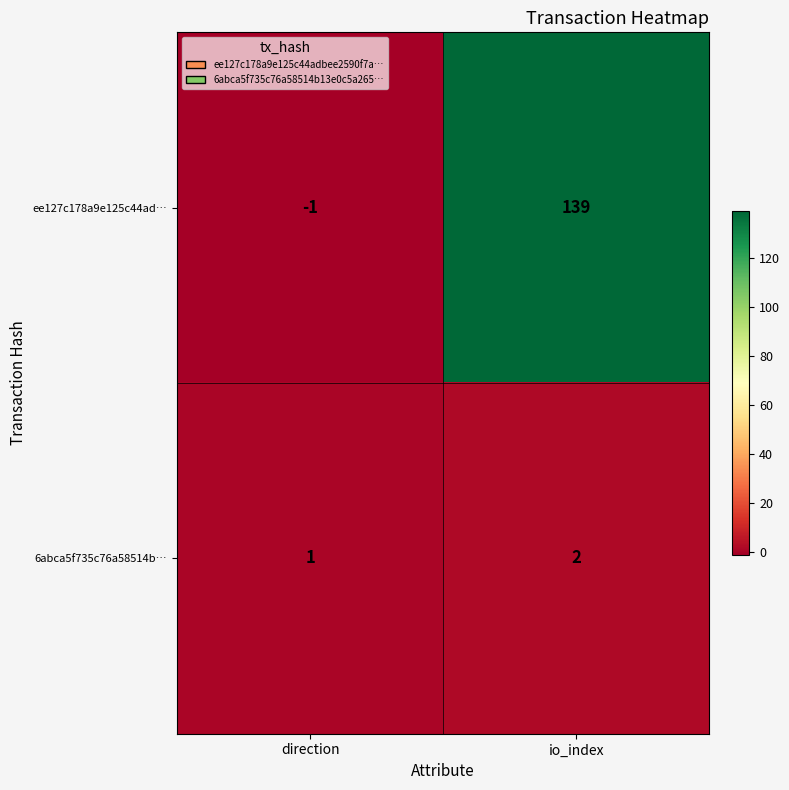

What is the smallest value displayed?

-1